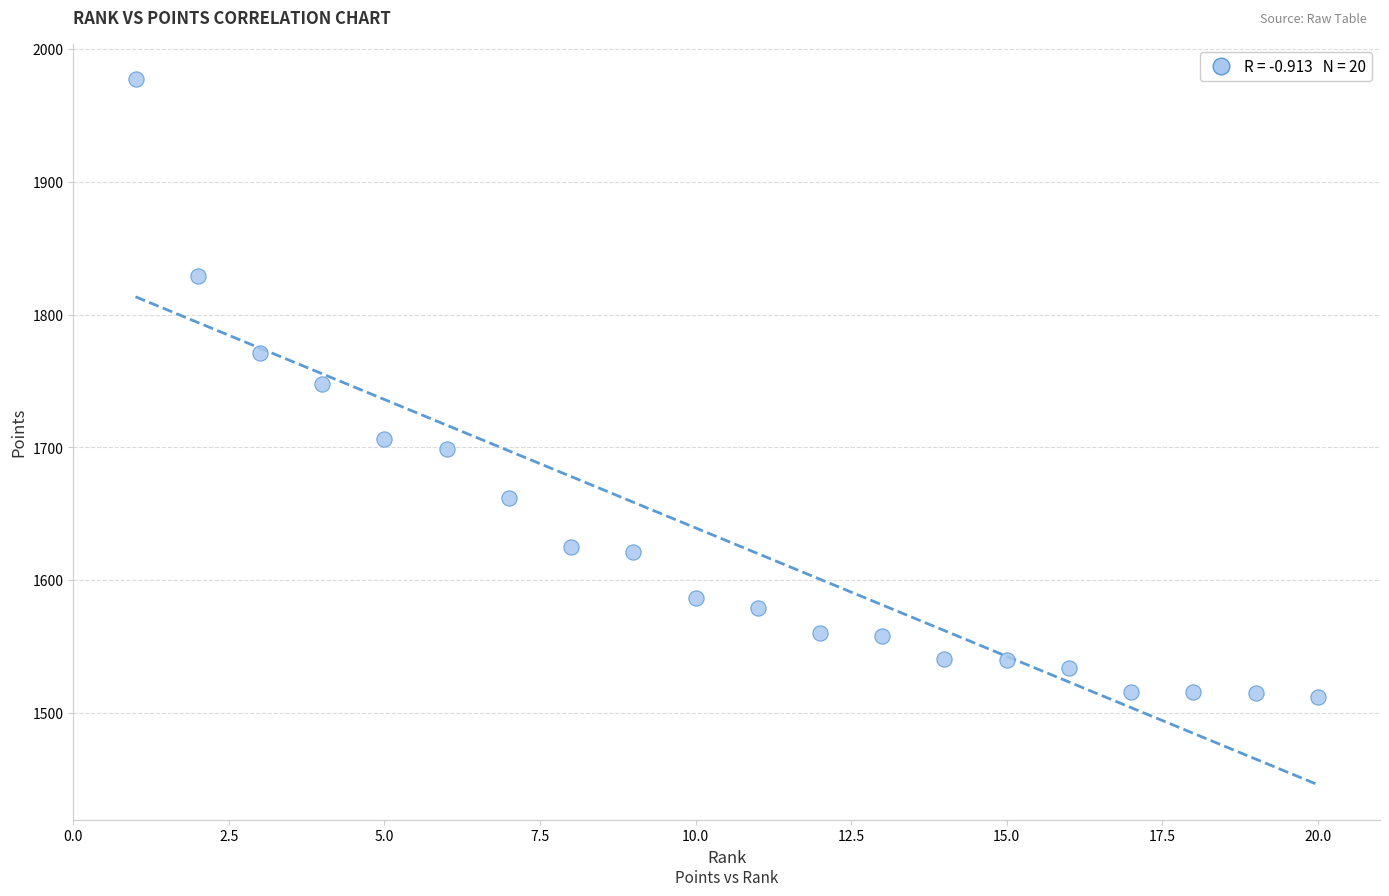

What is the range of X values (max minus min)?

19